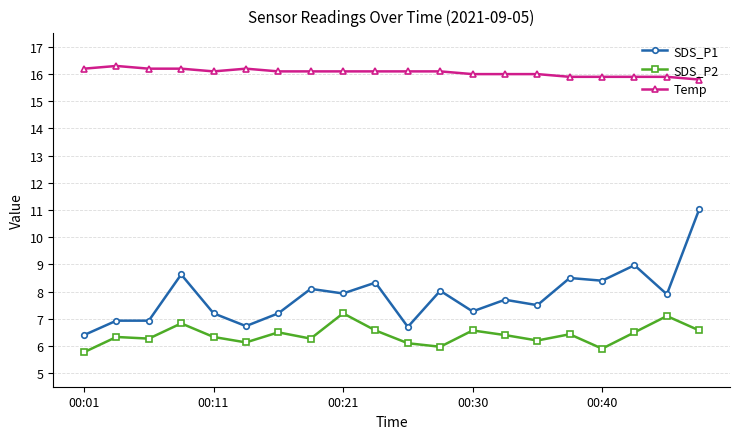

Reading left to right, extract all data points from this chart.

SDS_P1: 6.4	6.9	6.9	8.6	7.2	6.7	7.2	8.1	7.9	8.3	6.7	8.0	7.3	7.7	7.5	8.5	8.4	9.0	7.9	11.0
SDS_P2: 5.8	6.3	6.3	6.8	6.3	6.1	6.5	6.3	7.2	6.6	6.1	6.0	6.6	6.4	6.2	6.4	5.9	6.5	7.1	6.6
Temp: 16.2	16.3	16.2	16.2	16.1	16.2	16.1	16.1	16.1	16.1	16.1	16.1	16.0	16.0	16.0	15.9	15.9	15.9	15.9	15.8